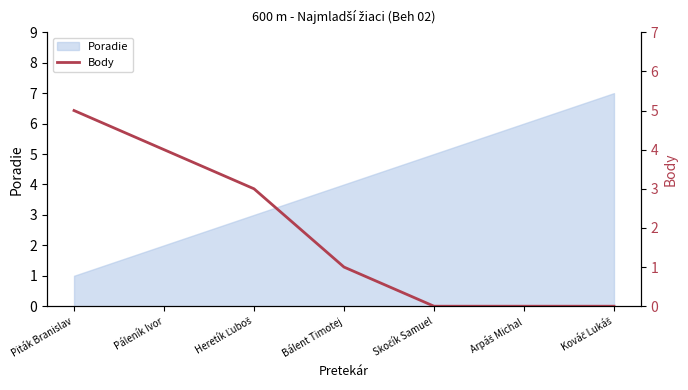

How many values are between 0 and 4?

6